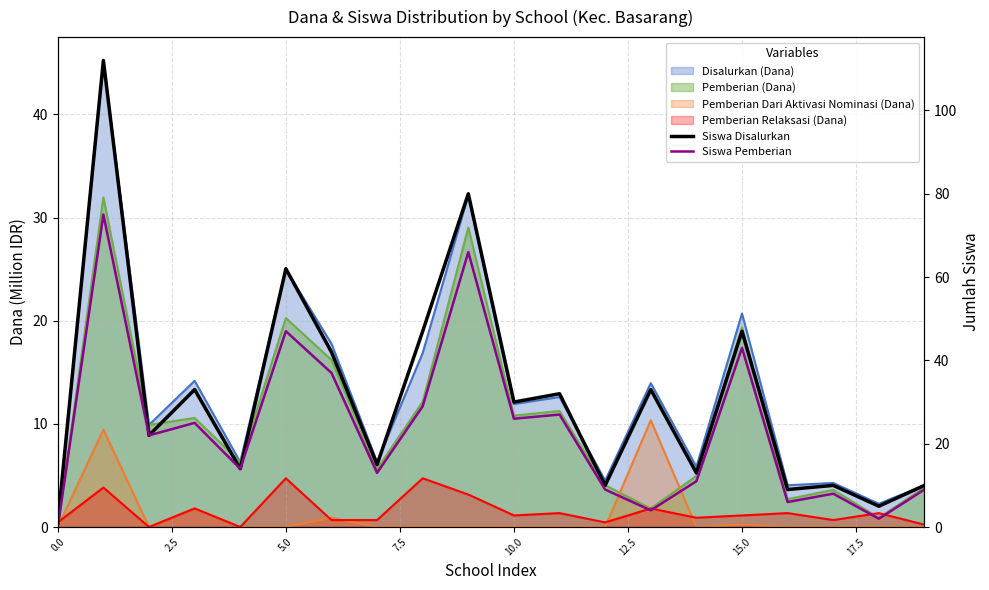

What is the average value of the Siswa Disalurkan series?

31